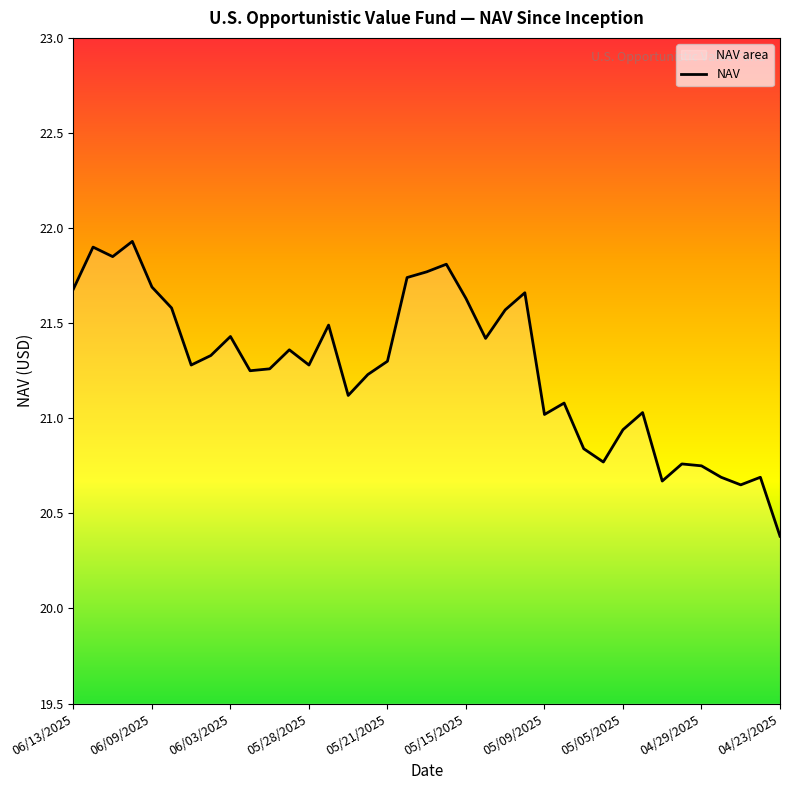

At which label is the value closest to 21?

05/09/2025